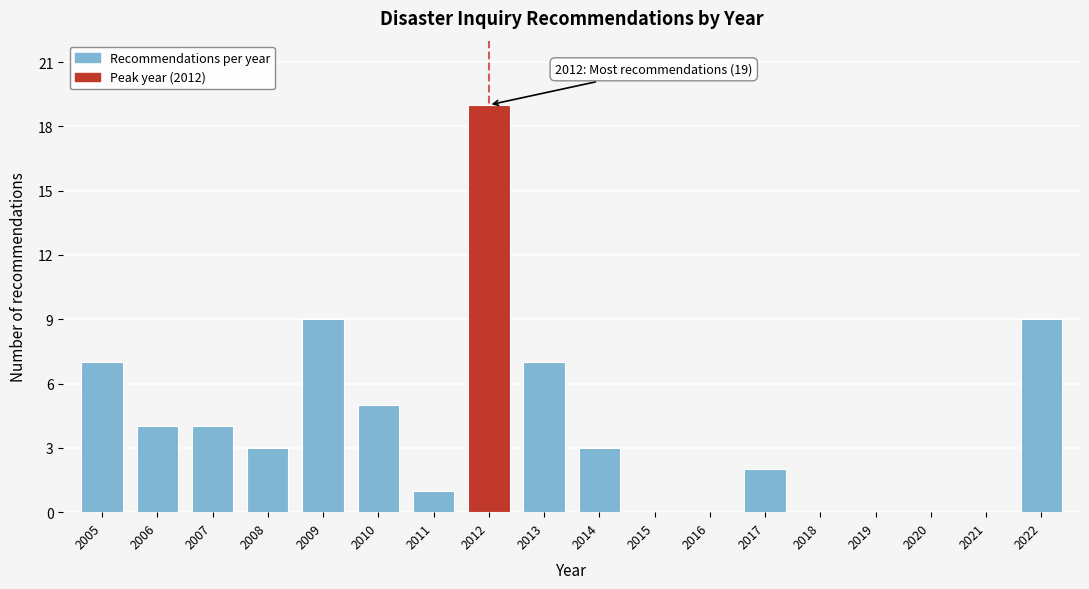

Reading left to right, transcribe all the data shown in this chart.

2005=7	2006=4	2007=4	2008=3	2009=9	2010=5	2011=1	2012=19	2013=7	2014=3	2015=0	2016=0	2017=2	2018=0	2019=0	2020=0	2021=0	2022=9